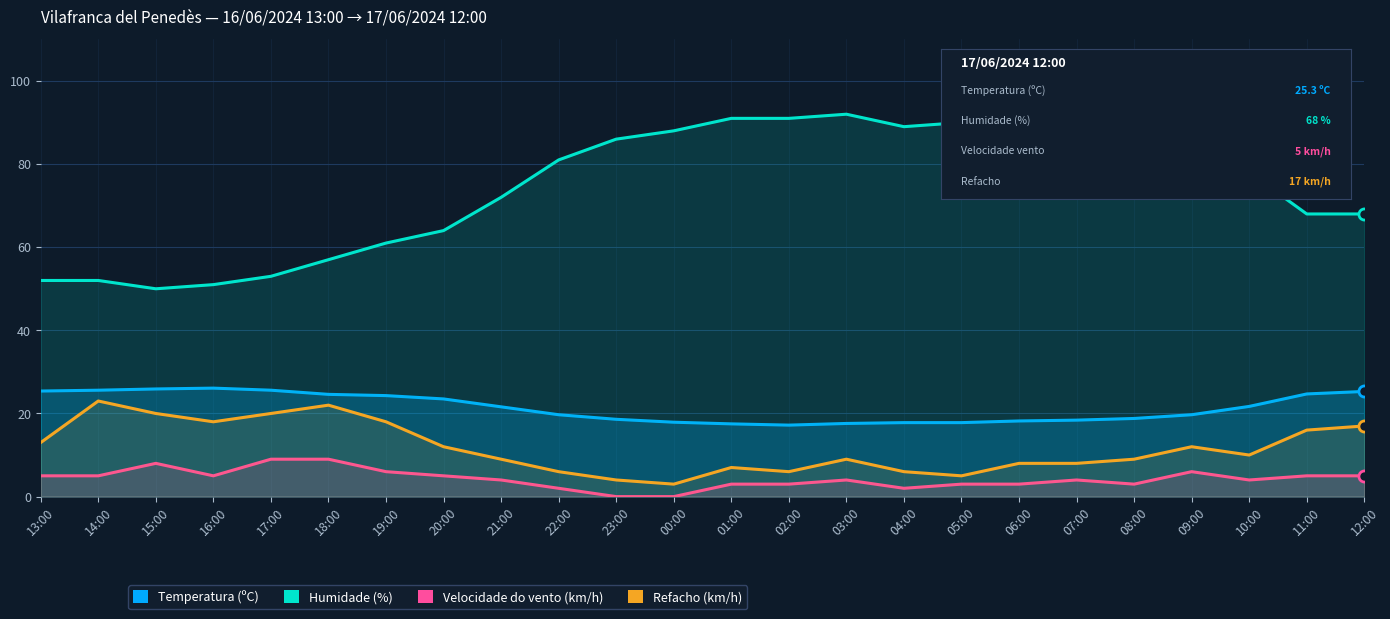

How many distinct data groups are displayed?

4